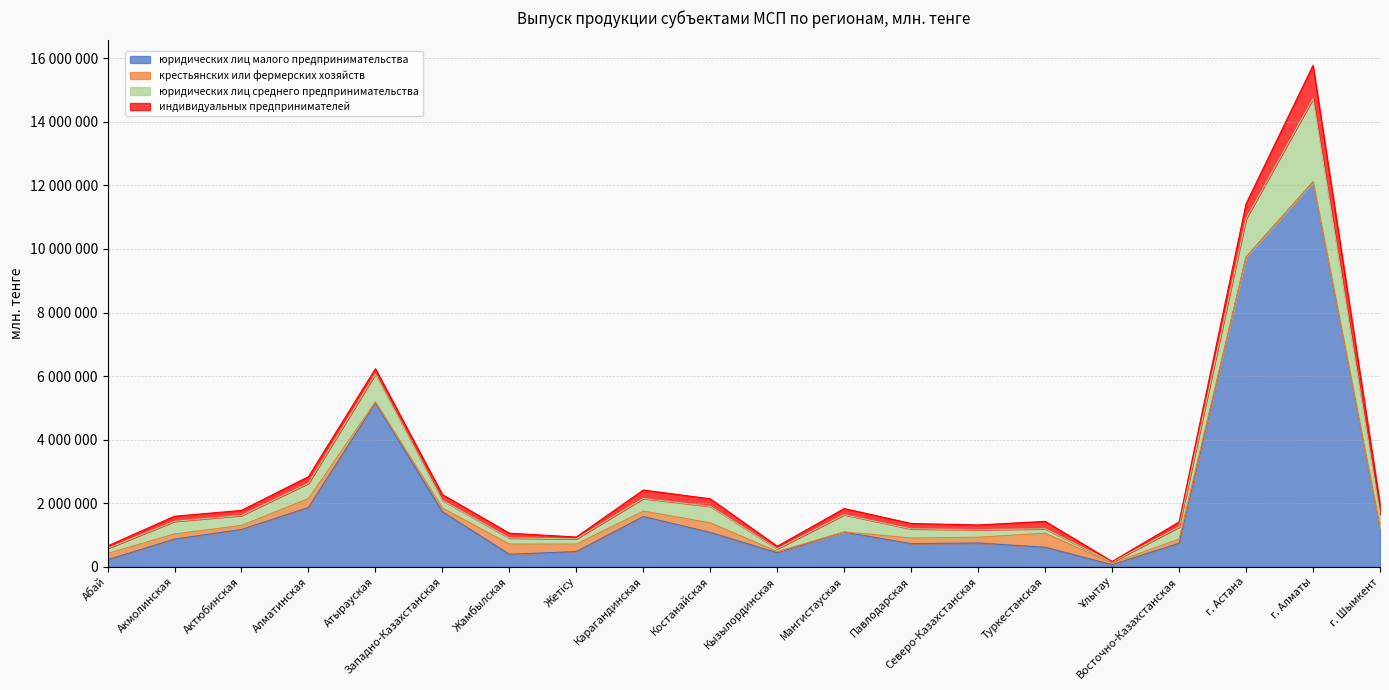

True or false: юридических лиц малого предпринимательства and индивидуальных предпринимателей cross at least once.

False